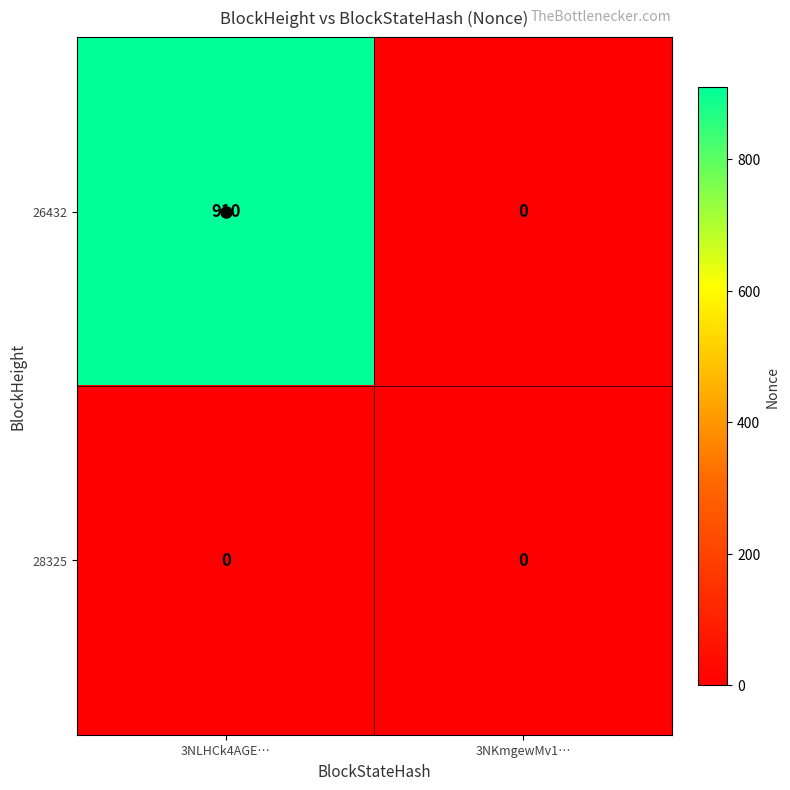

At how many categories does at least one series exceed 745?

1